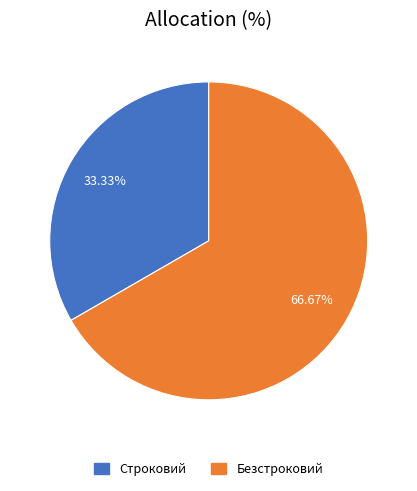

True or false: Строковий accounts for 33% of the total.

True